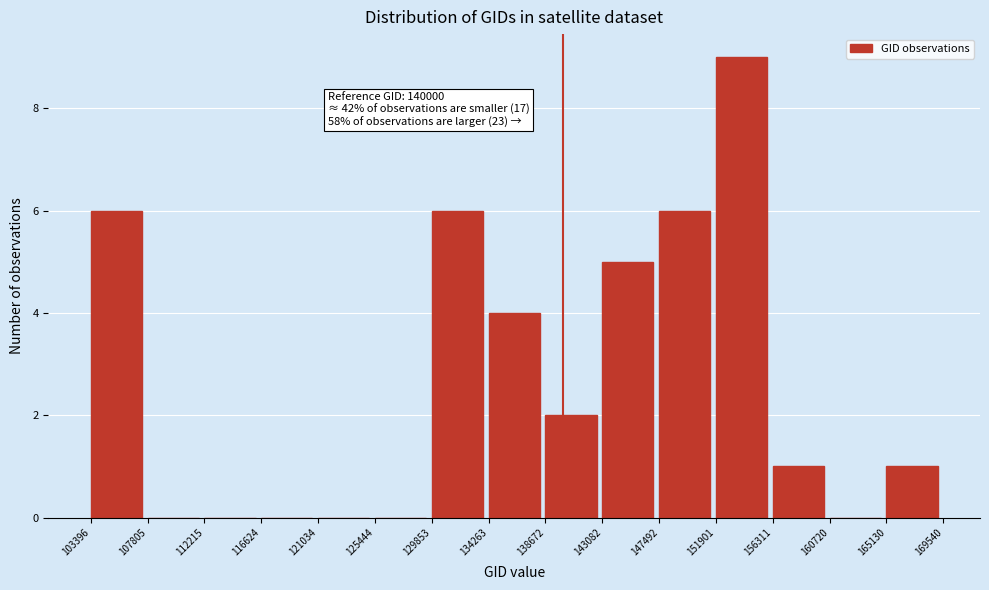

Which range on the x-axis has the tallest bar?

151901 to 156311